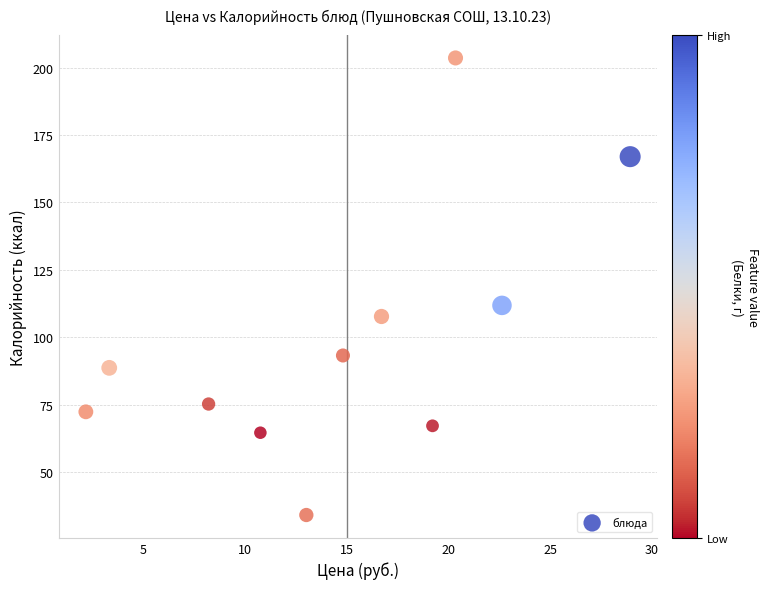

What Y value in the scatter plot is closest to 118?

111.8